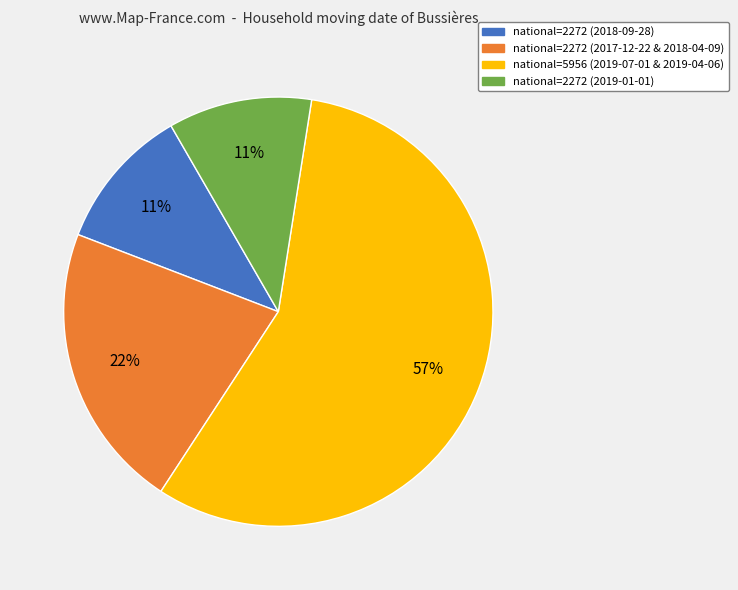

To the nearest percent, what is the average slice percentage?

25%